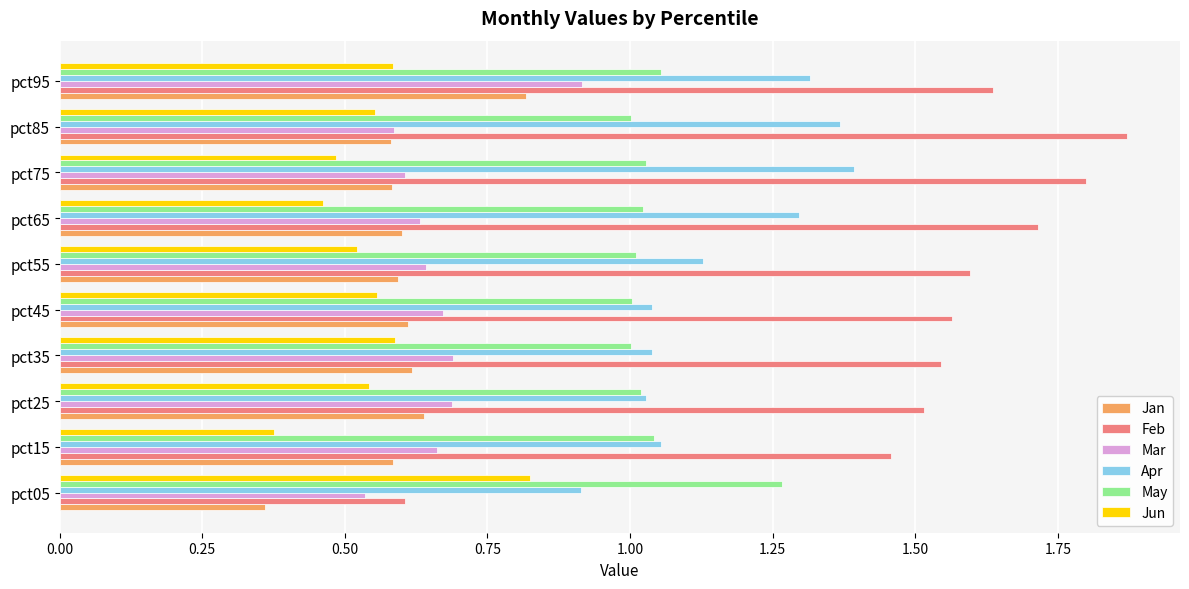

What is the difference between the maximum and minimum values in the May series?

0.3